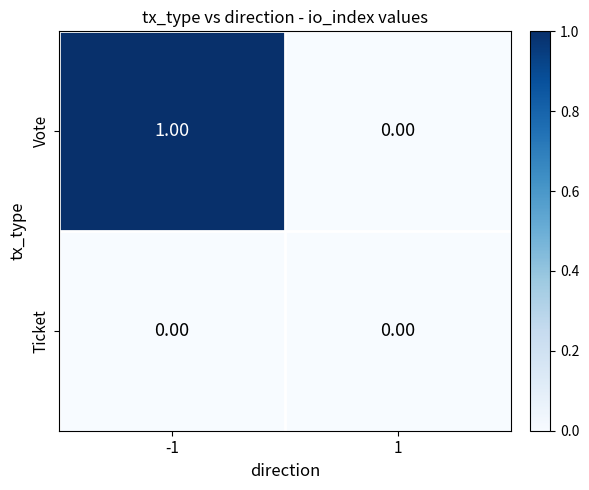

List the series in order of their overall mean, lowest first.

Ticket, Vote